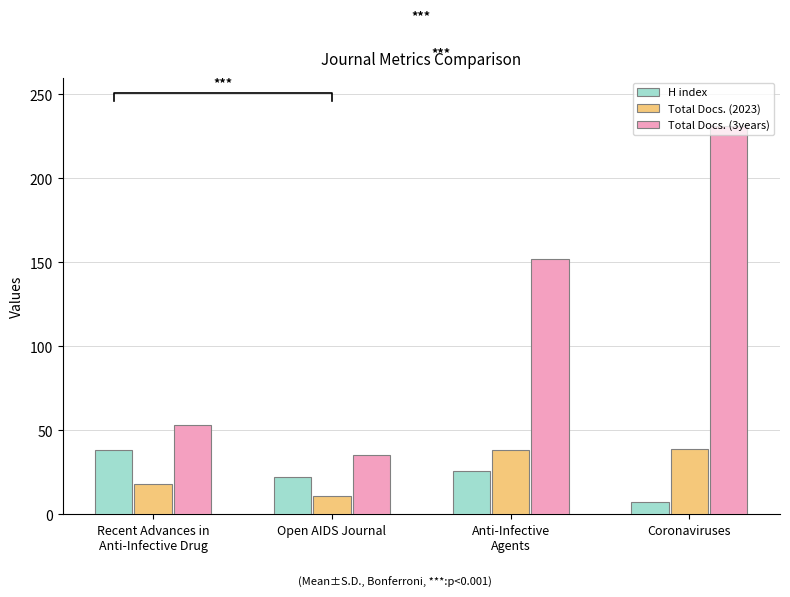

Reading right to left, extract all data points from this chart.

H index: 7	26	22	38
Total Docs. (2023): 39	38	11	18
Total Docs. (3years): 231	152	35	53